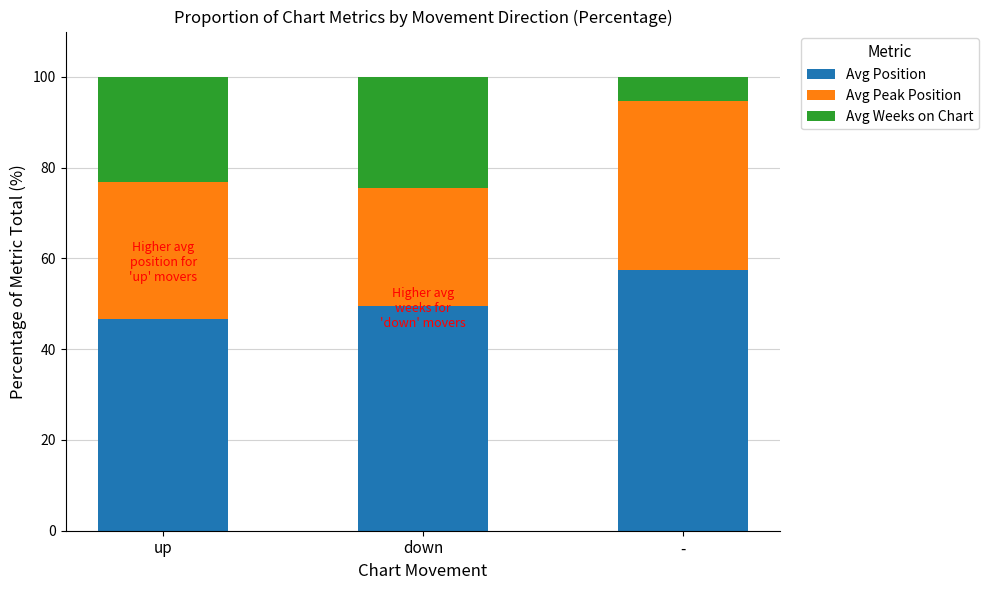

What is the highest value of the Avg Position series?

57.5